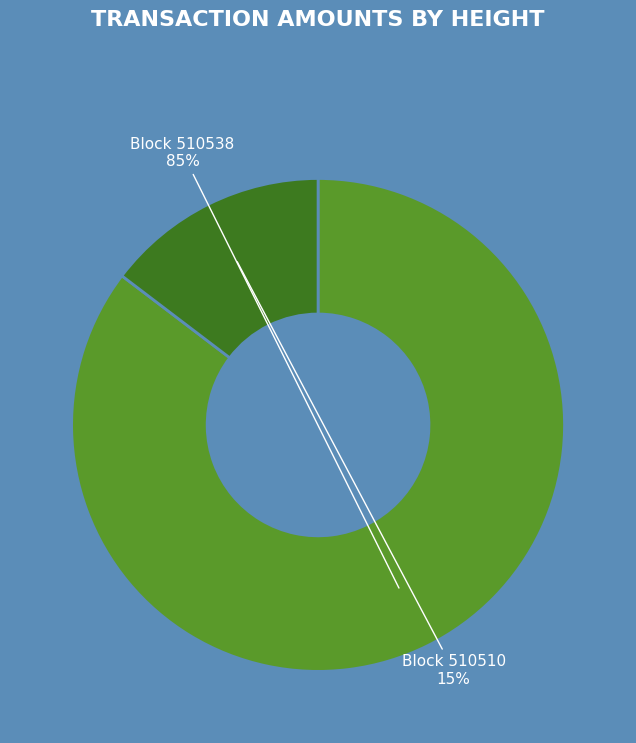

Does any single category account for the majority?

Yes